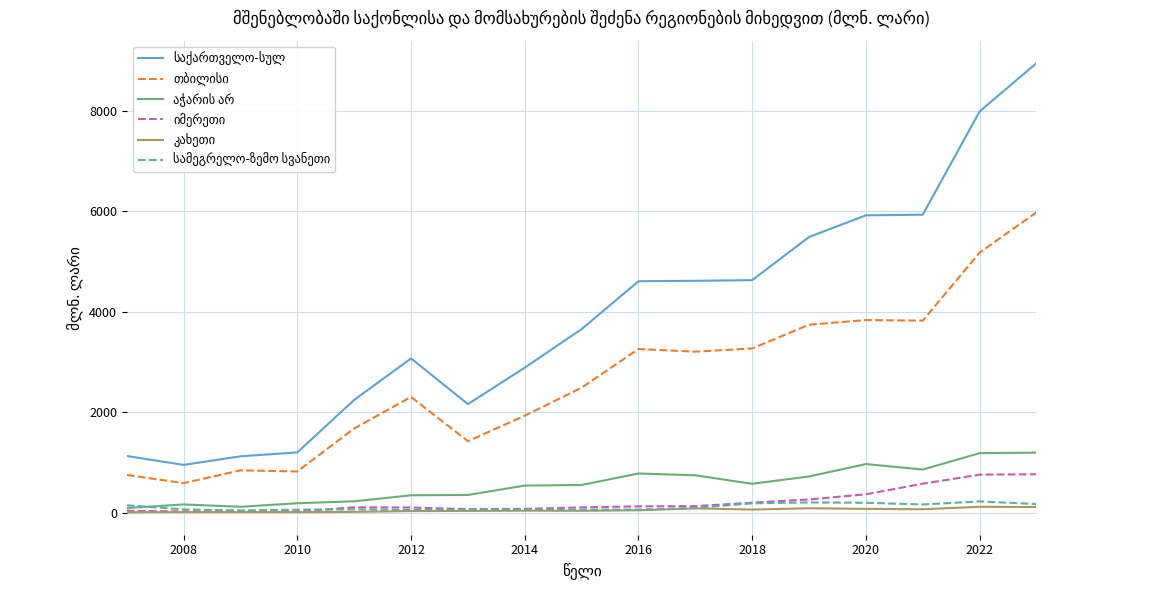

Is this an area chart (filled region under the line)?

No